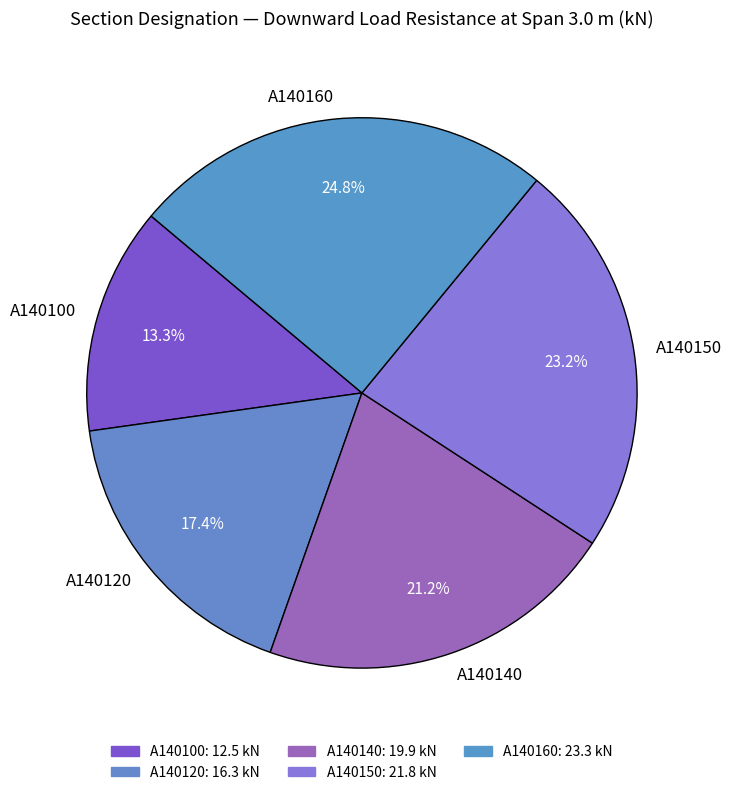

What percentage is the A140140 slice, to the nearest percent?

21%